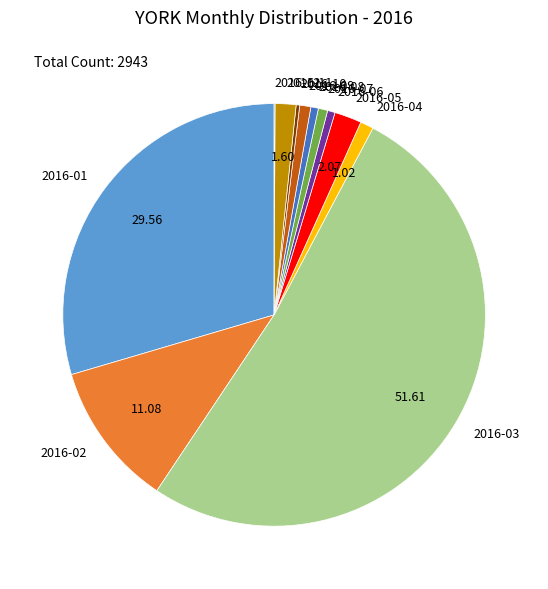

Does 2016-03 represent more than half of the total?

Yes